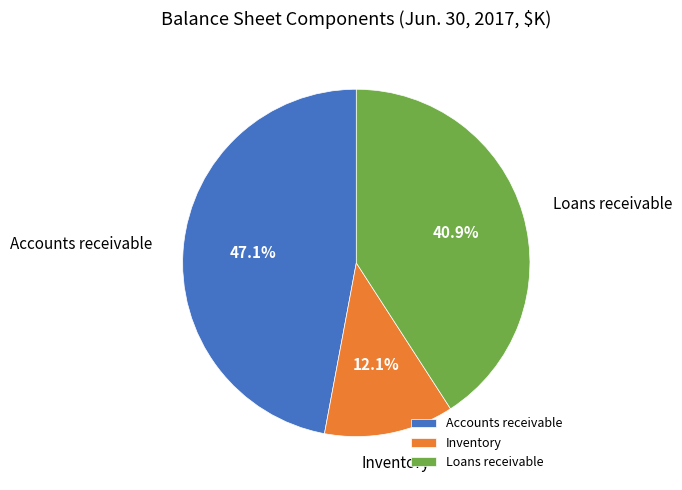

To the nearest percent, what percentage of the pie is Inventory?

12%